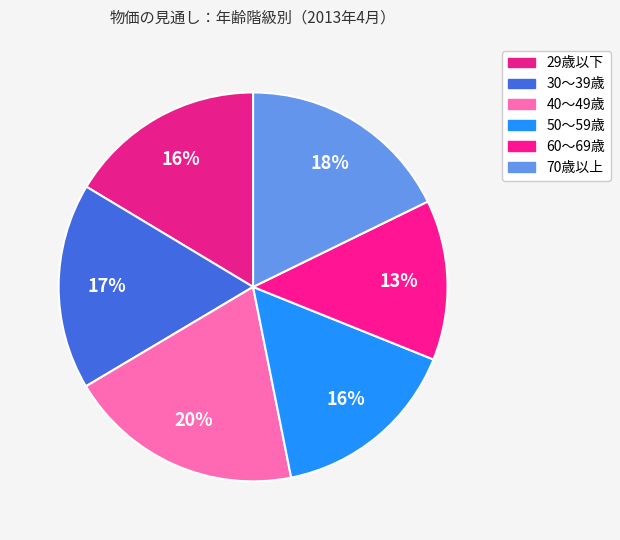

Is it true that 29歳以下 is 16% of the pie?

True